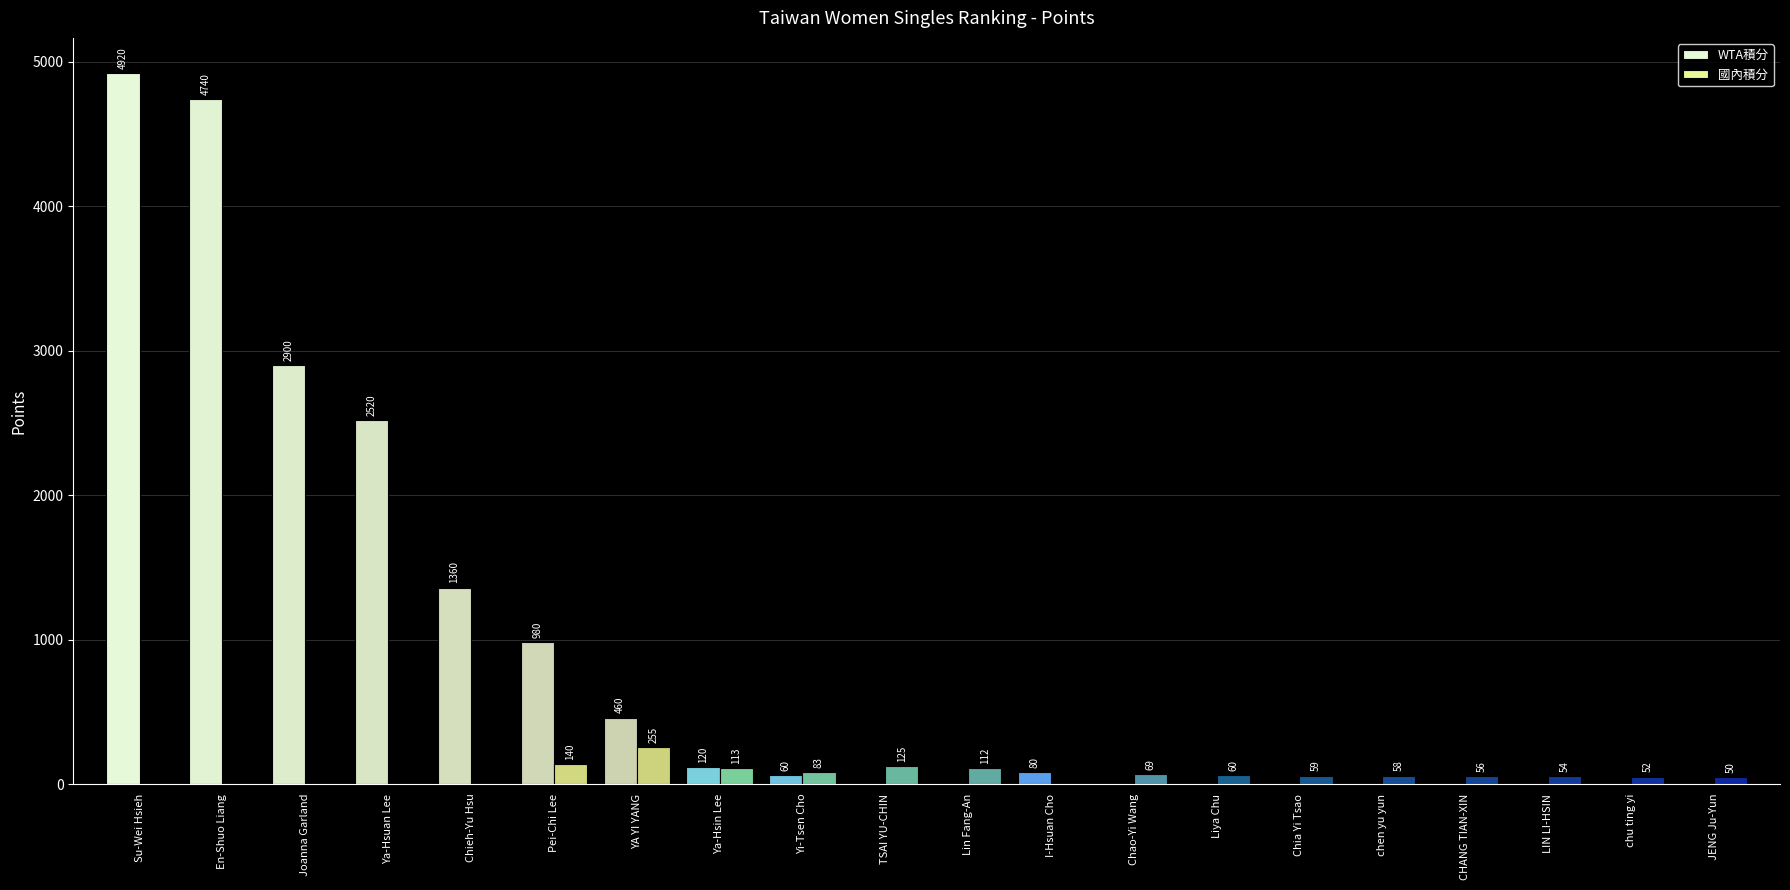

Count the number of data series in this chart.

2